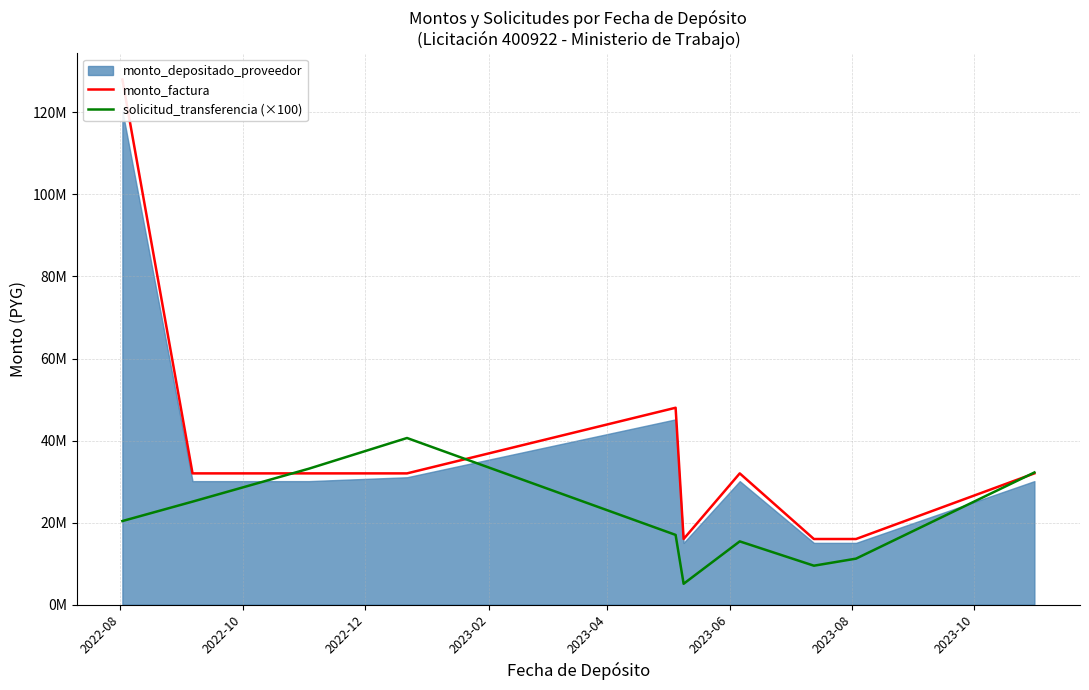

Does the chart display data point markers on the line(s)?

No